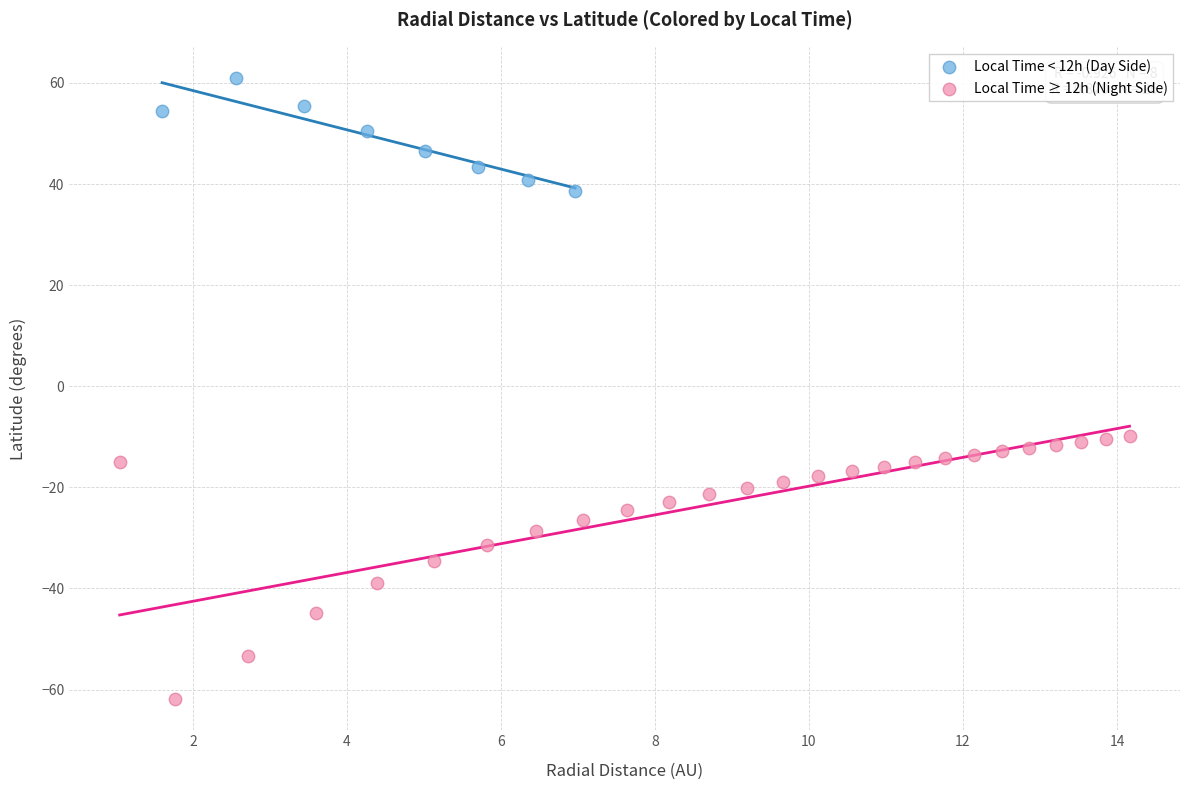

Which series reaches the minimum Y coordinate?

Local Time ≥ 12h (Night Side)